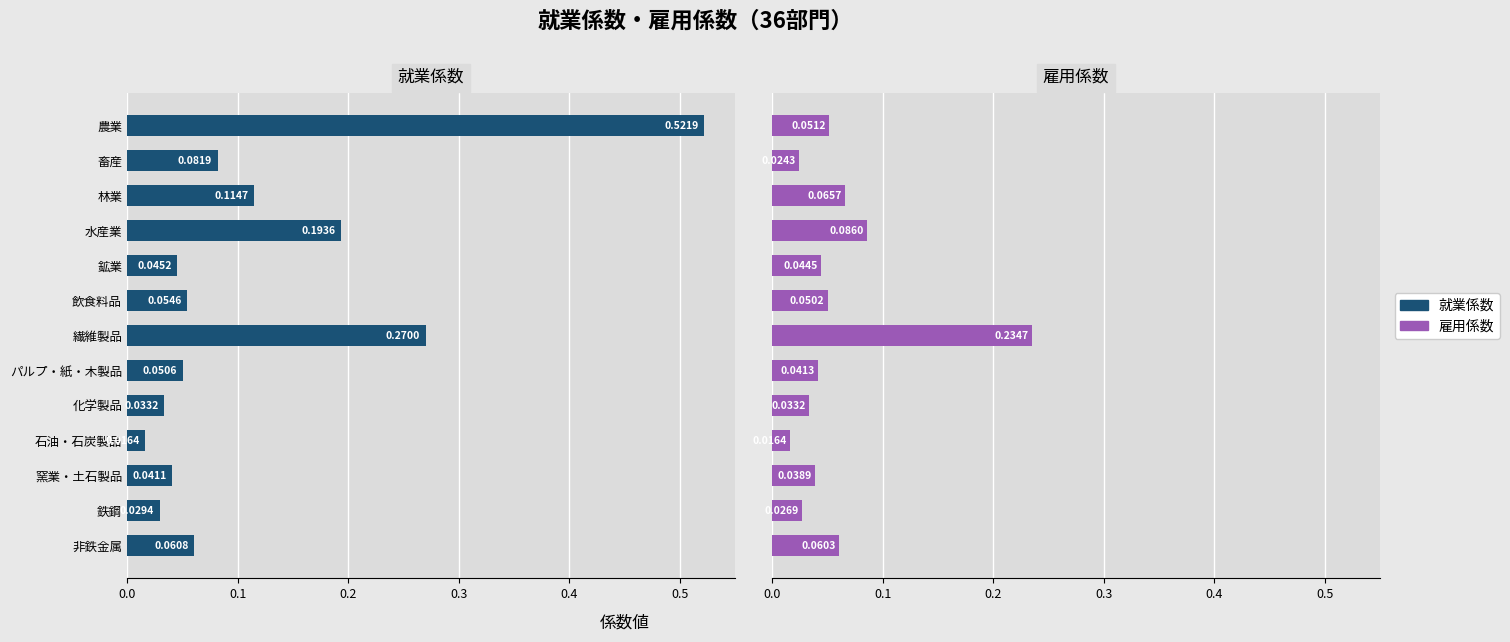

Is the value of 雇用係数 at 8 greater than the value of 就業係数 at 9?

Yes